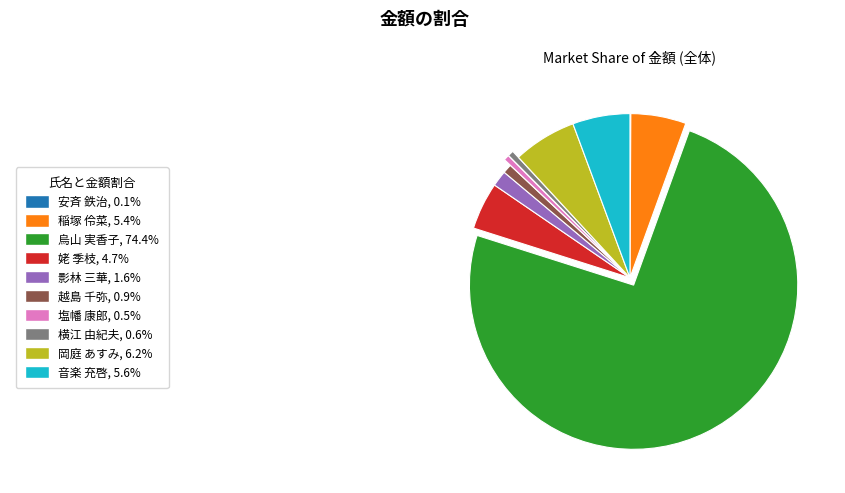

Is there any slice that represents more than half of the pie?

Yes